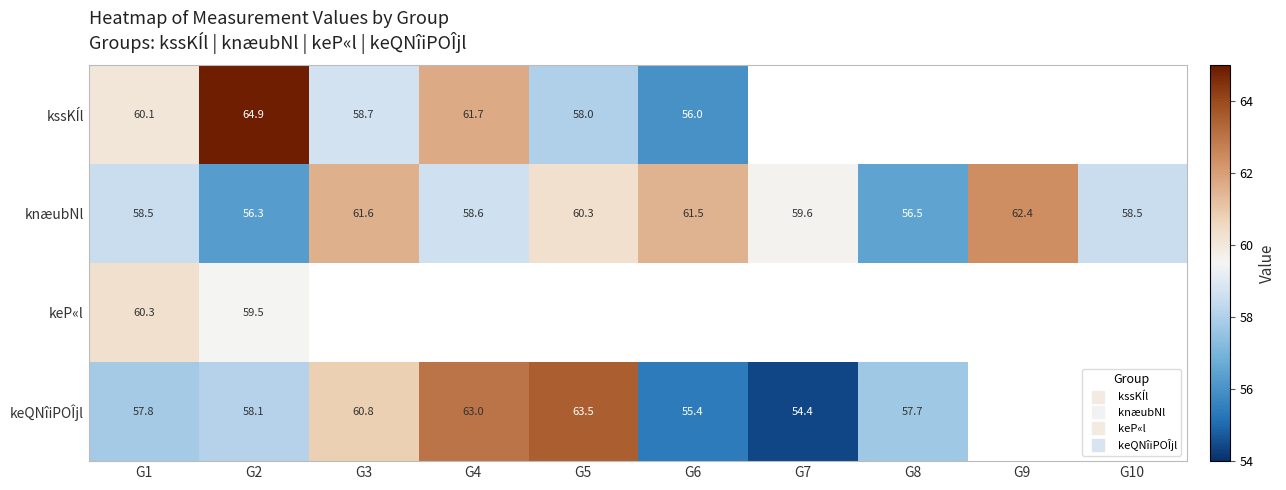

True or false: knæubNl has a value of 102.8 at G7.

False